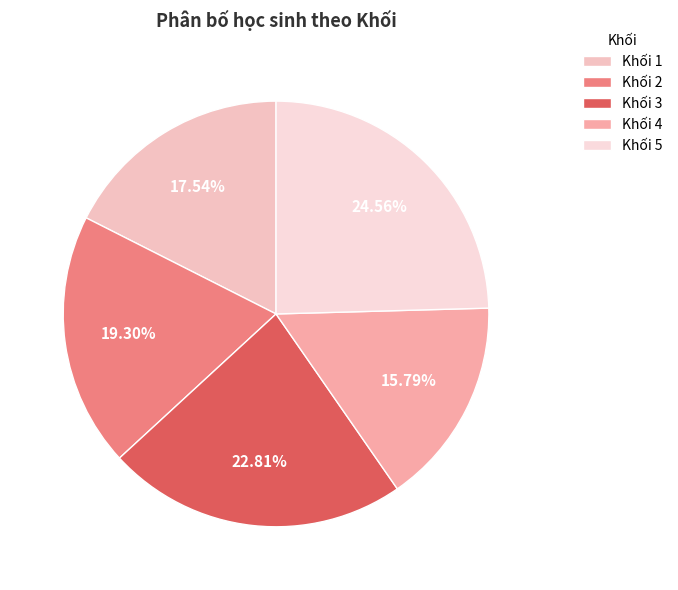

What is the smallest slice in the pie chart?

Khối 4